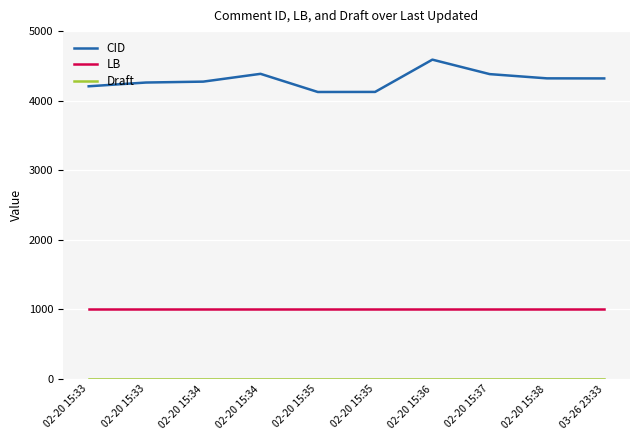

What is the spread (max minus min) of values at 03-26 23:33?

4317